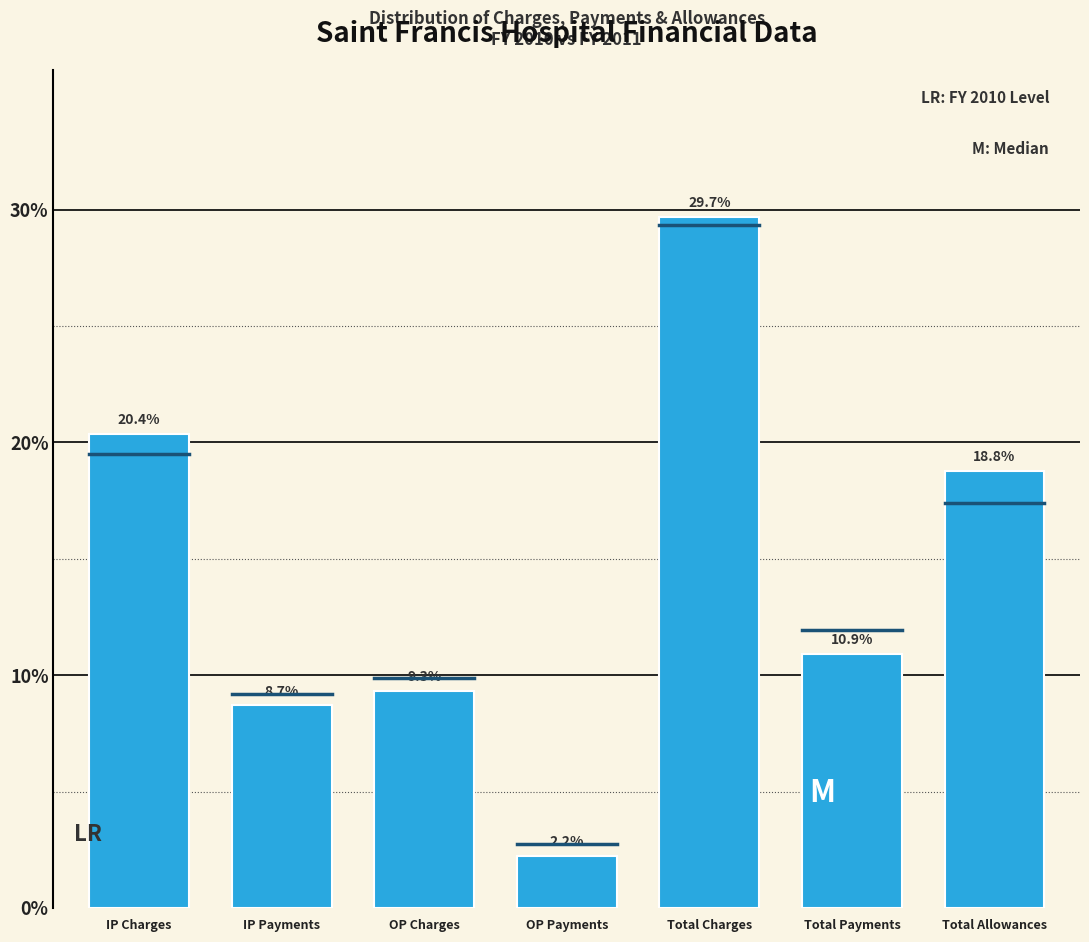

Reading left to right, extract all data points from this chart.

IP Charges=20.4	IP Payments=8.7	OP Charges=9.3	OP Payments=2.2	Total Charges=29.7	Total Payments=10.9	Total Allowances=18.8